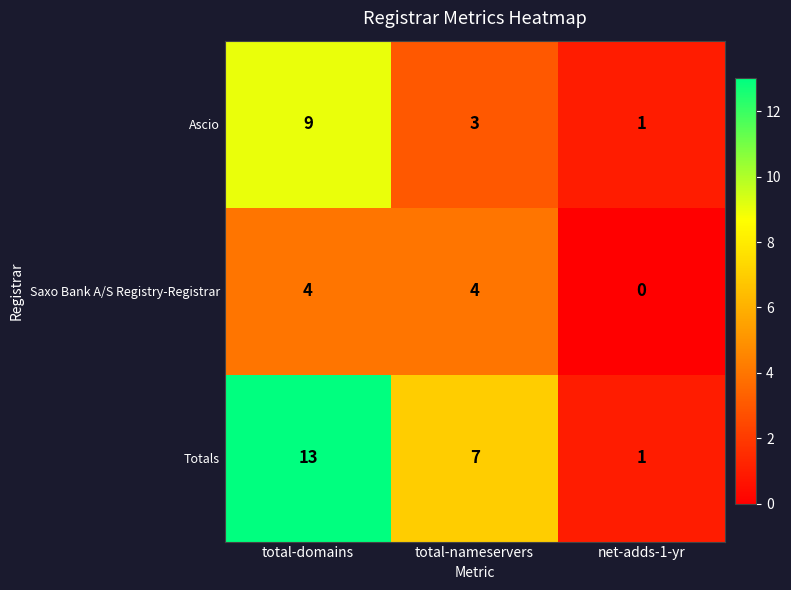

What is the total value across all series at total-nameservers?

14